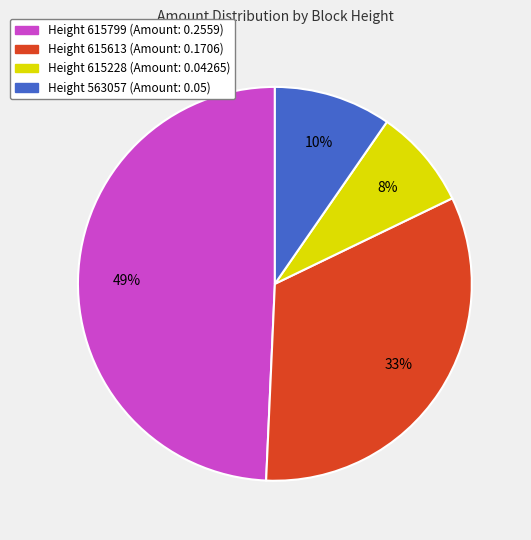

To the nearest percent, what is the combined percentage of Height 563057 (Amount: 0.05) and Height 615228 (Amount: 0.04265)?

18%